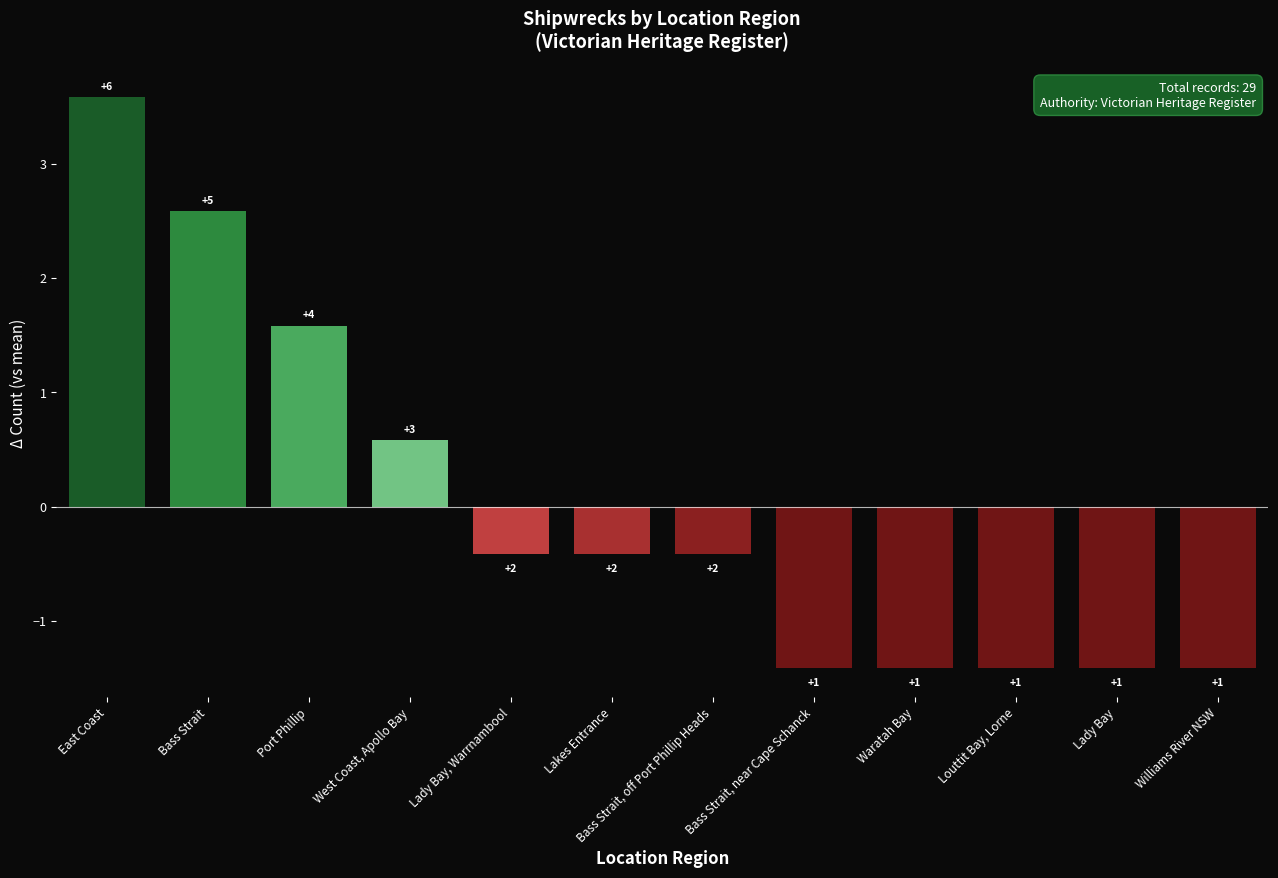

What is the label of the 2nd bar from the left?

Bass Strait